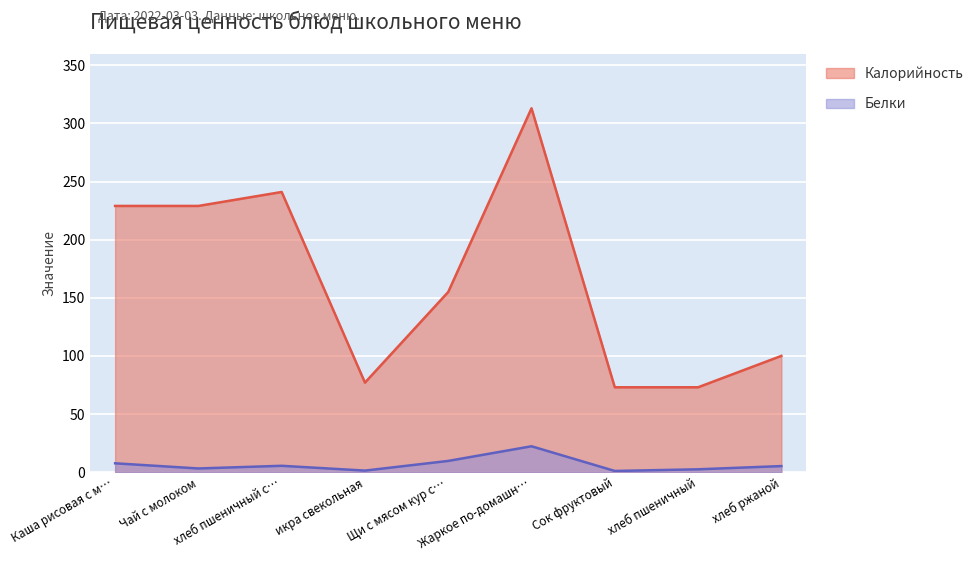

True or false: Белки has a value of 1.3 at икра свекольная.

True